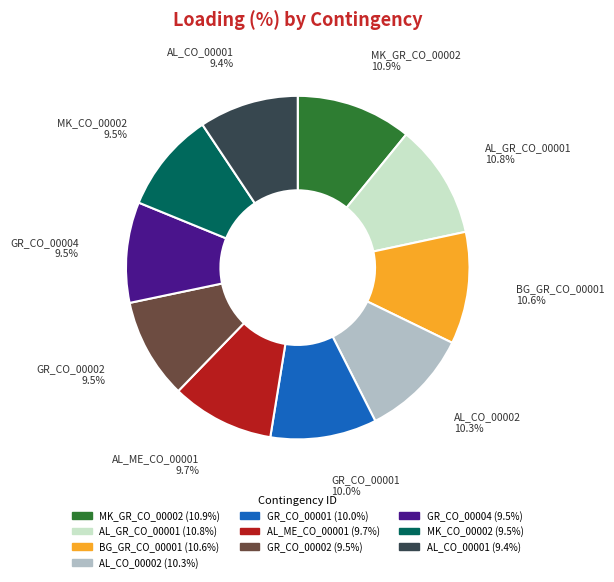

Do BG_GR_CO_00001 and GR_CO_00001 together represent more than half of the pie?

No